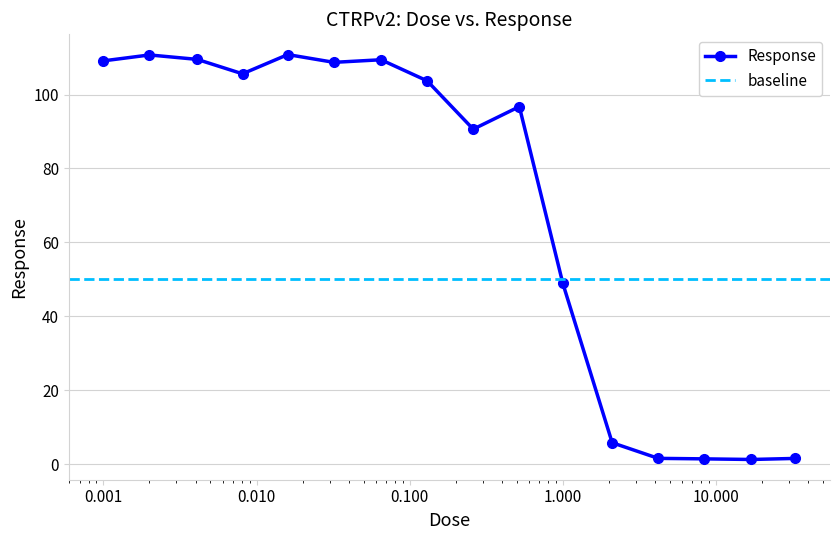

Reading right to left, list all the values displayed in this chart.

1.6	1.3	1.5	1.6	5.9	48.9	96.7	90.6	103.7	109.4	108.7	110.8	105.6	109.5	110.7	109.1